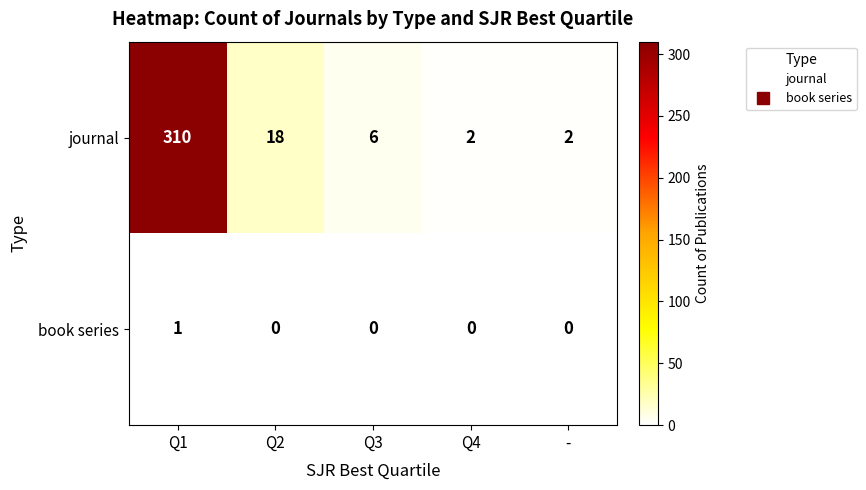

The journal series shows 18 at Q2. True or false?

True